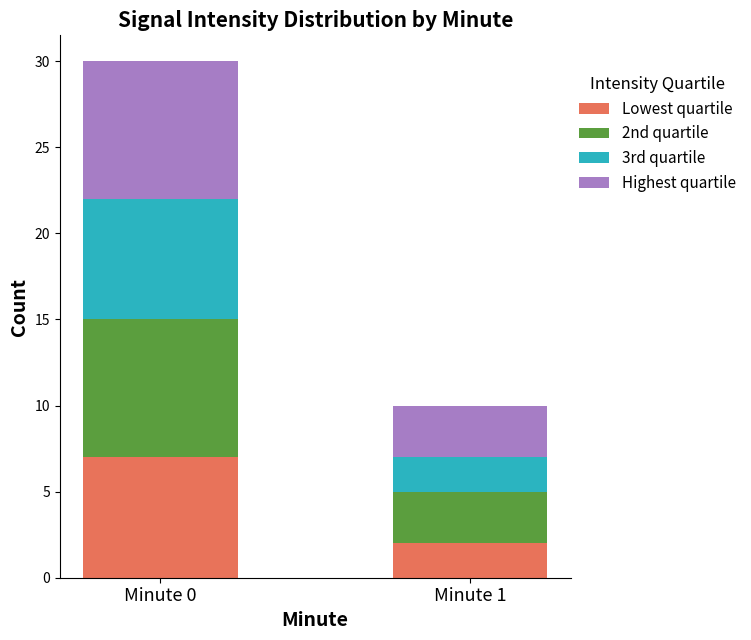

What is the total value across all series at Minute 0?

30